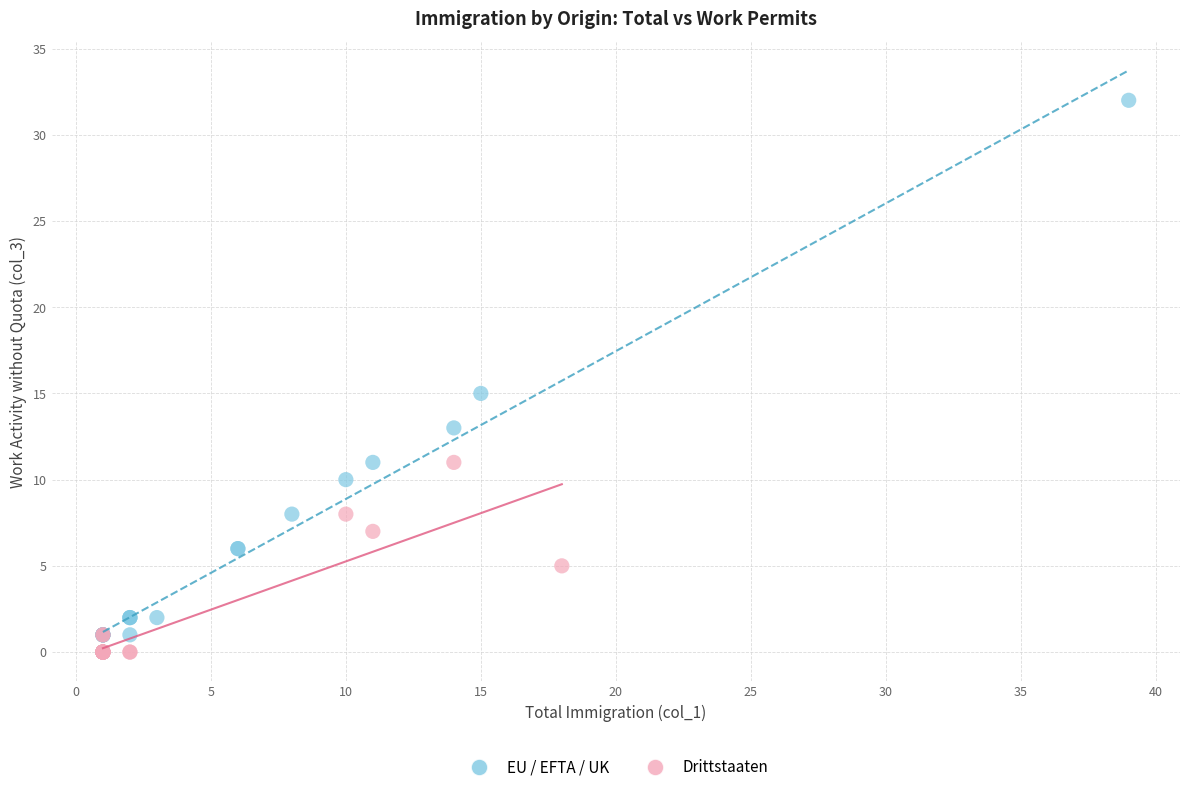

Which series contains the highest Y value?

EU / EFTA / UK